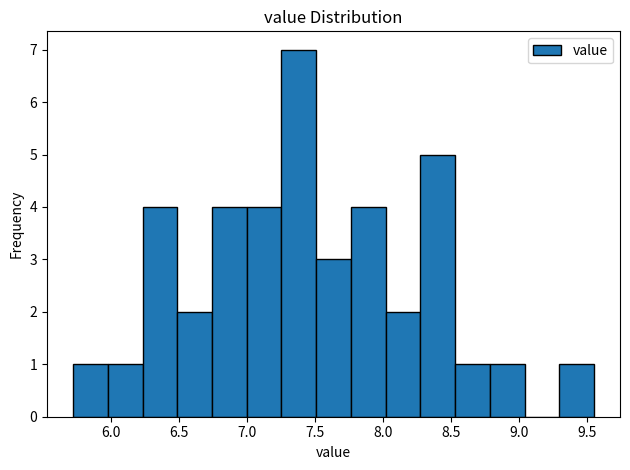

How tall is the bar that spans 8.55 to 8.80 on the x-axis? Neither the bar edges nor the heights are printed on the chart, so give them approximately, as read against the axes.

1